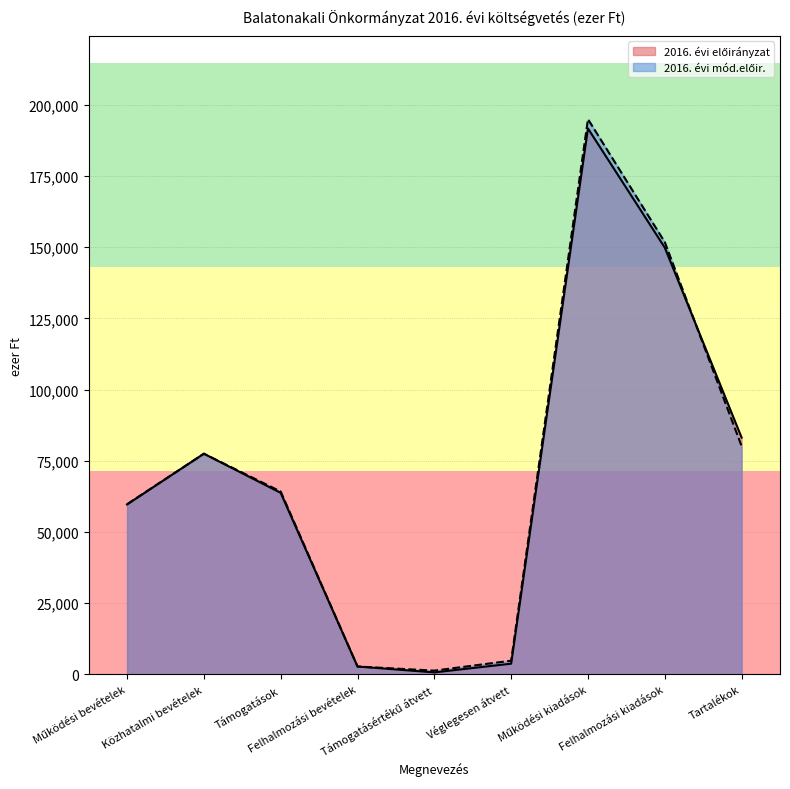

What is the average value of the 2016. évi előirányzat series?

70327